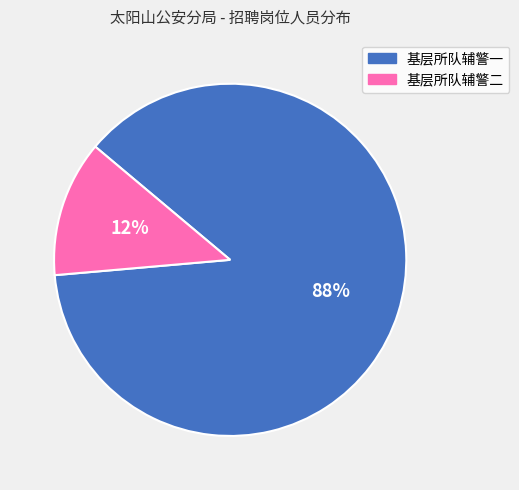

What is the majority slice?

基层所队辅警一